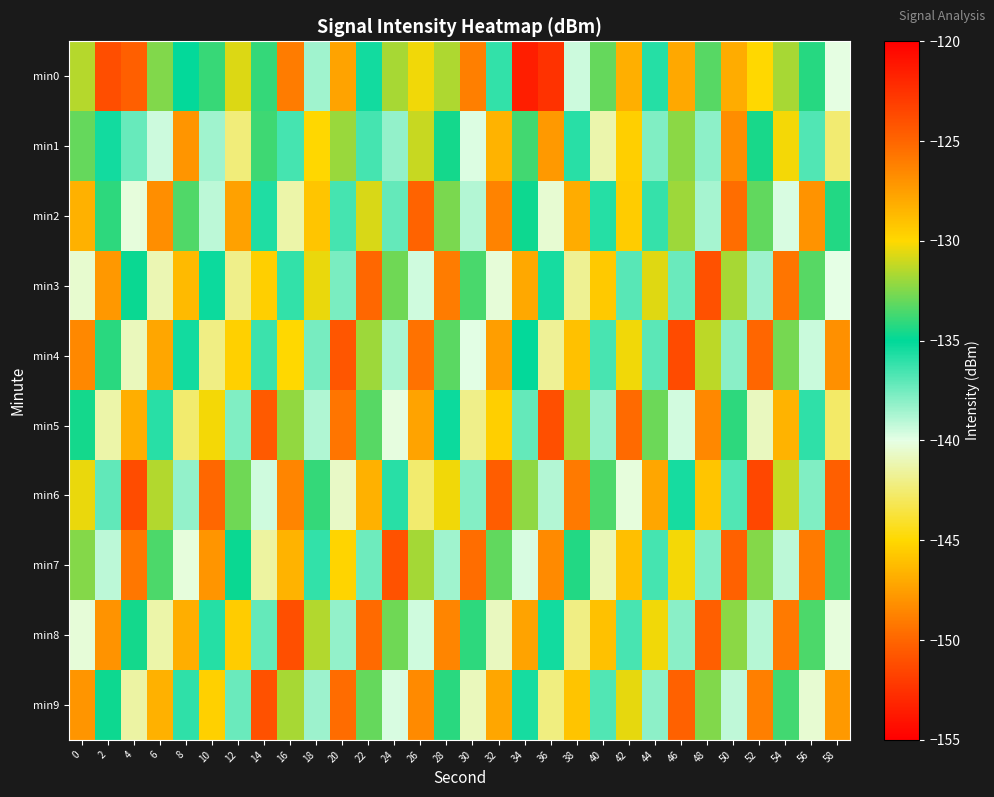

Reading right to left, list all the values displayed in this chart.

min0: 58=-140.0	56=-134.2	54=-131.7	52=-130.0	50=-128.1	48=-133.3	46=-127.9	44=-135.8	42=-128.3	40=-133.1	38=-139.5	36=-122.5	34=-121.6	32=-136.1	30=-148.9	28=-131.6	26=-130.3	24=-131.7	22=-135.4	20=-127.7	18=-138.5	16=-126.0	14=-134.0	12=-130.7	10=-133.9	8=-135.1	6=-132.5	4=-124.7	2=-151.1	0=-131.5
min1: 58=-142.5	56=-136.8	54=-130.2	52=-134.5	50=-126.7	48=-138.1	46=-132.3	44=-137.8	42=-129.6	40=-141.2	38=-135.9	36=-127.3	34=-133.7	32=-128.4	30=-139.8	28=-134.6	26=-131.1	24=-138.2	22=-136.5	20=-132.0	18=-129.9	16=-136.5	14=-133.8	12=-142.3	10=-138.5	8=-127.1	6=-139.5	4=-137.2	2=-135.4	0=-133.0
min2: 58=-134.3	56=-127.0	54=-139.7	52=-133.1	50=-125.4	48=-138.6	46=-131.9	44=-136.2	42=-129.5	40=-135.8	38=-128.1	36=-140.4	34=-134.7	32=-126.3	30=-138.9	28=-132.6	26=-124.9	24=-137.2	22=-130.8	20=-136.5	18=-129.2	16=-141.3	14=-135.7	12=-127.6	10=-139.1	8=-133.4	6=-126.8	4=-140.2	2=-134.1	0=-128.3
min3: 58=-140.0	56=-133.3	54=-125.7	52=-138.4	50=-131.7	48=-124.0	46=-137.3	44=-130.6	42=-136.9	40=-129.3	38=-141.8	36=-135.5	34=-127.9	32=-140.3	30=-133.6	28=-126.0	26=-139.5	24=-132.8	22=-125.1	20=-137.7	18=-130.4	16=-136.1	14=-129.6	12=-142.0	10=-135.3	8=-128.7	6=-141.1	4=-134.8	2=-127.2	0=-140.5
min4: 58=-126.9	56=-139.4	54=-132.7	52=-125.0	50=-138.0	48=-131.3	46=-123.7	44=-137.0	42=-130.3	40=-136.6	38=-129.0	36=-141.7	34=-135.1	32=-127.5	30=-139.9	28=-133.2	26=-125.6	24=-138.7	22=-131.9	20=-124.3	18=-137.6	16=-130.0	14=-136.3	12=-129.7	10=-142.1	8=-135.4	6=-127.8	4=-140.9	2=-134.2	0=-126.5
min5: 58=-142.7	56=-136.0	54=-128.4	52=-140.8	50=-134.1	48=-126.5	46=-139.6	44=-132.9	42=-125.2	40=-138.3	38=-131.6	36=-123.9	34=-137.2	32=-129.6	30=-142.0	28=-135.3	26=-127.7	24=-140.1	22=-133.3	20=-125.7	18=-138.8	16=-132.1	14=-124.5	12=-137.8	10=-130.2	8=-142.6	6=-135.9	4=-128.2	2=-141.3	0=-134.6
min6: 58=-124.7	56=-137.8	54=-131.1	52=-123.5	50=-136.8	48=-129.2	46=-135.5	44=-127.8	42=-140.2	40=-133.5	38=-125.9	36=-138.9	34=-132.2	32=-124.6	30=-137.9	28=-130.3	26=-142.6	24=-135.9	22=-128.3	20=-140.7	18=-134.0	16=-126.4	14=-139.5	12=-132.8	10=-125.1	8=-138.2	6=-131.5	4=-123.8	2=-137.1	0=-130.4
min7: 58=-133.6	56=-125.9	54=-139.1	52=-132.4	50=-124.8	48=-137.9	46=-130.2	44=-136.5	42=-128.9	40=-141.0	38=-134.3	36=-126.6	34=-139.7	32=-133.1	30=-125.4	28=-138.5	26=-131.8	24=-124.1	22=-137.4	20=-129.8	18=-136.1	16=-128.4	14=-141.5	12=-134.8	10=-127.1	8=-140.2	6=-133.5	4=-125.8	2=-139.1	0=-132.4
min8: 58=-140.2	56=-133.5	54=-125.9	52=-139.0	50=-132.3	48=-124.7	46=-138.0	44=-130.3	42=-136.6	40=-129.0	38=-142.1	36=-135.4	34=-127.7	32=-140.8	30=-134.1	28=-126.4	26=-139.5	24=-132.8	22=-125.2	20=-138.2	18=-131.5	16=-123.9	14=-137.2	12=-129.5	10=-135.8	8=-128.2	6=-141.3	4=-134.6	2=-127.0	0=-140.3
min9: 58=-127.3	56=-140.4	54=-133.7	52=-126.1	50=-139.2	48=-132.5	46=-124.8	44=-138.1	42=-130.5	40=-136.8	38=-129.1	36=-142.2	34=-135.5	32=-127.8	30=-140.9	28=-134.2	26=-126.6	24=-139.7	22=-133.0	20=-125.3	18=-138.4	16=-131.7	14=-124.0	12=-137.3	10=-129.7	8=-136.0	6=-128.3	4=-141.4	2=-134.7	0=-127.1